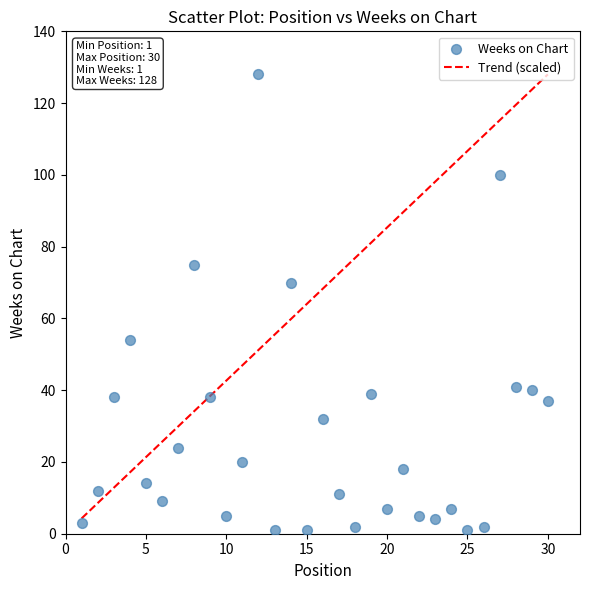

What Y value in the scatter plot is closest to 64?

70